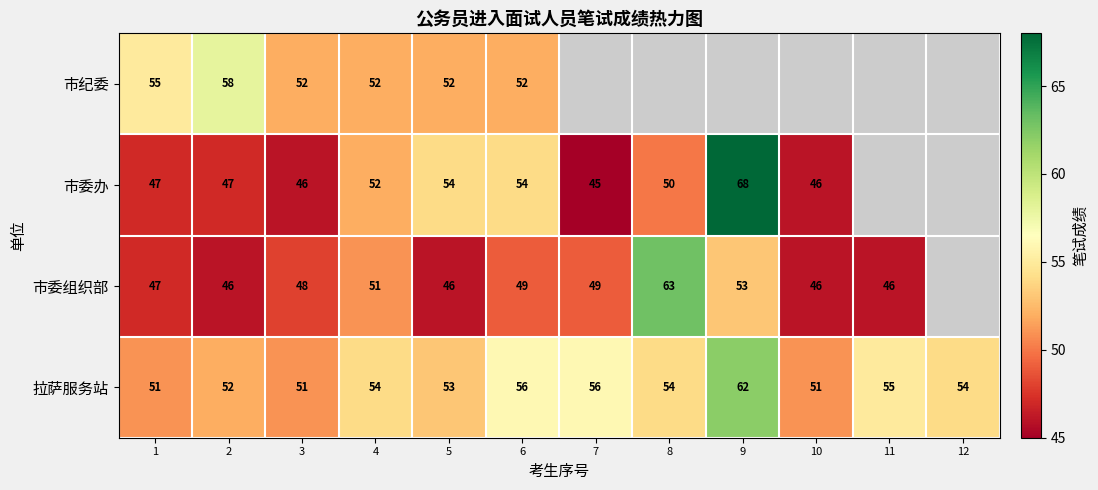

At how many categories does at least one series exceed 67?

1